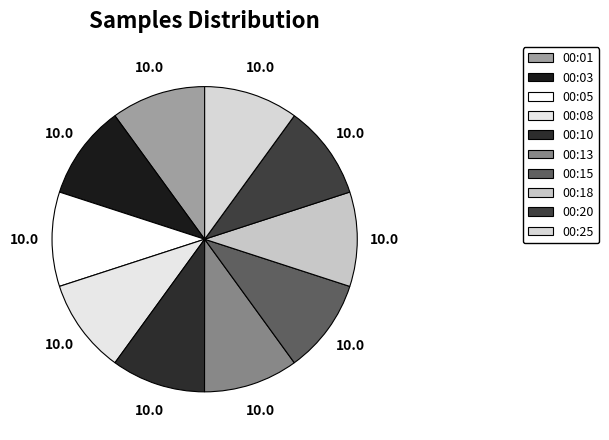

How many segments does this pie chart have?

10